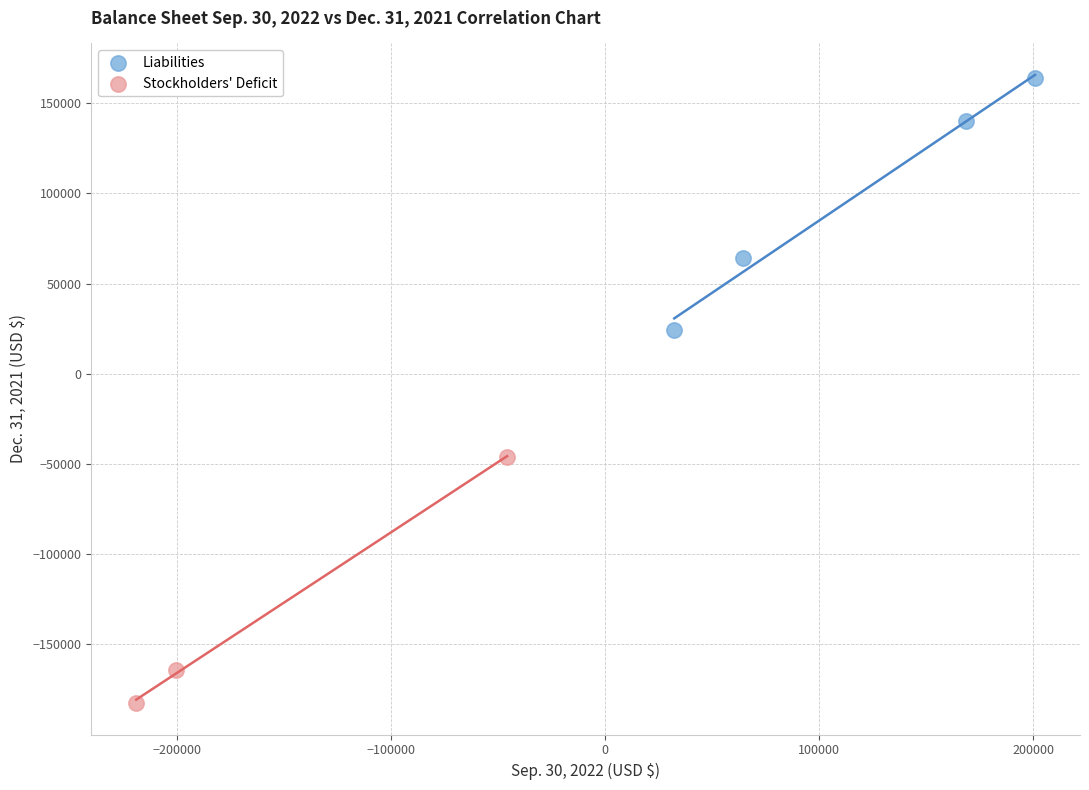

Which series reaches the maximum Y coordinate?

Liabilities